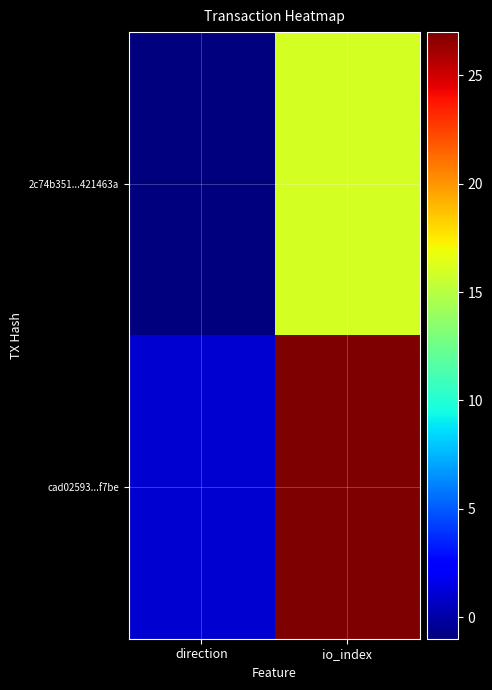

At how many categories does at least one series exceed 4?

1